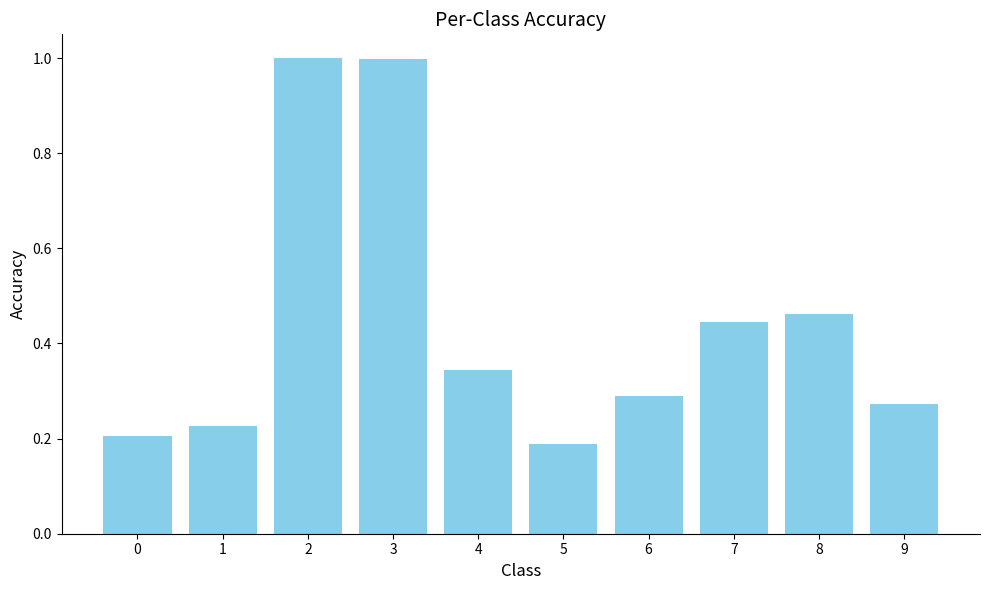

Between 5 and 3, which is larger?

3